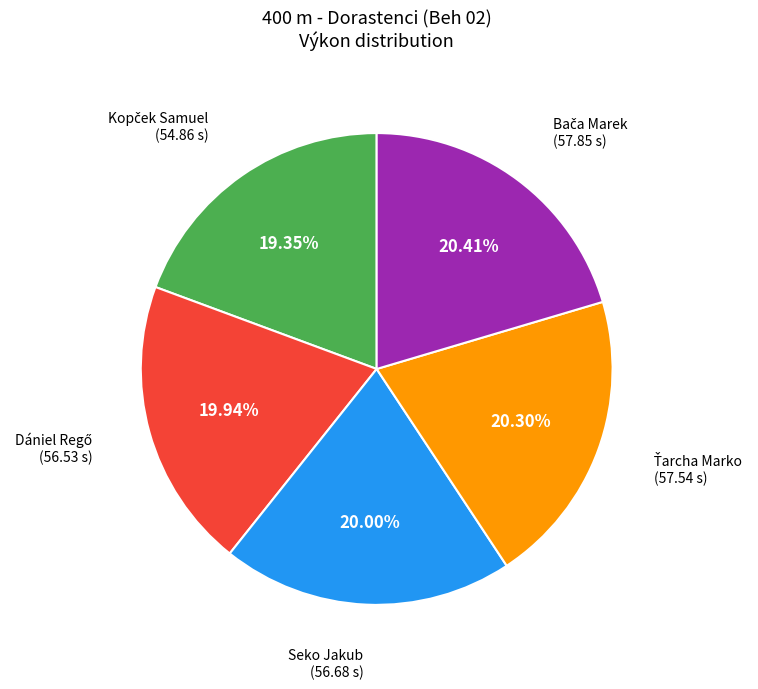

Is there any slice that represents more than half of the pie?

No